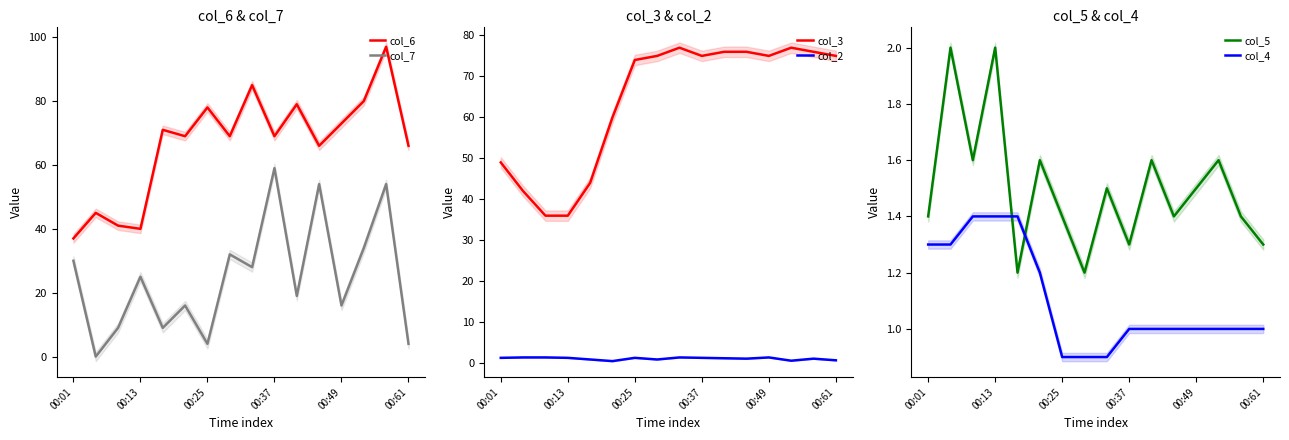

What is the difference between the second highest and minimum values in the col_3 series?

41.0